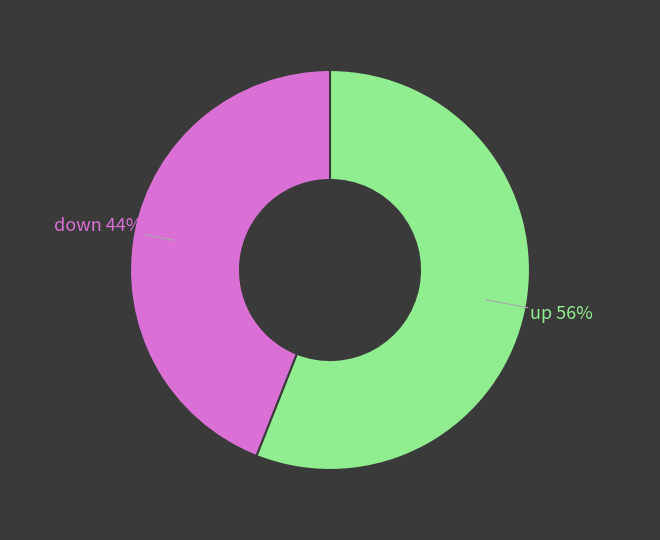

To the nearest percent, what is the combined percentage of up and down?

100%